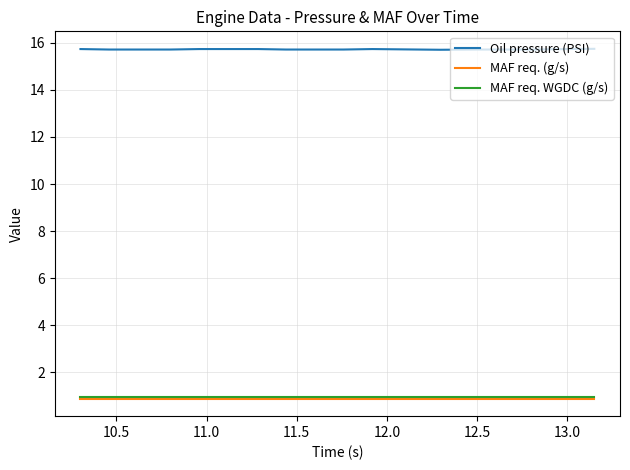

True or false: Oil pressure (PSI) and MAF req. (g/s) cross at least once.

False